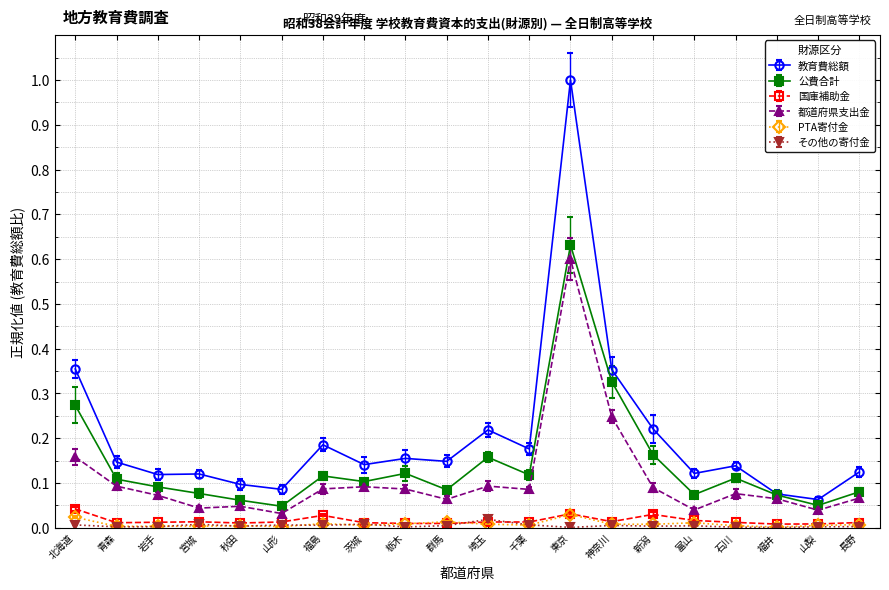

The value of 都道府県支出金 at 宮城 is 0.0. True or false?

False